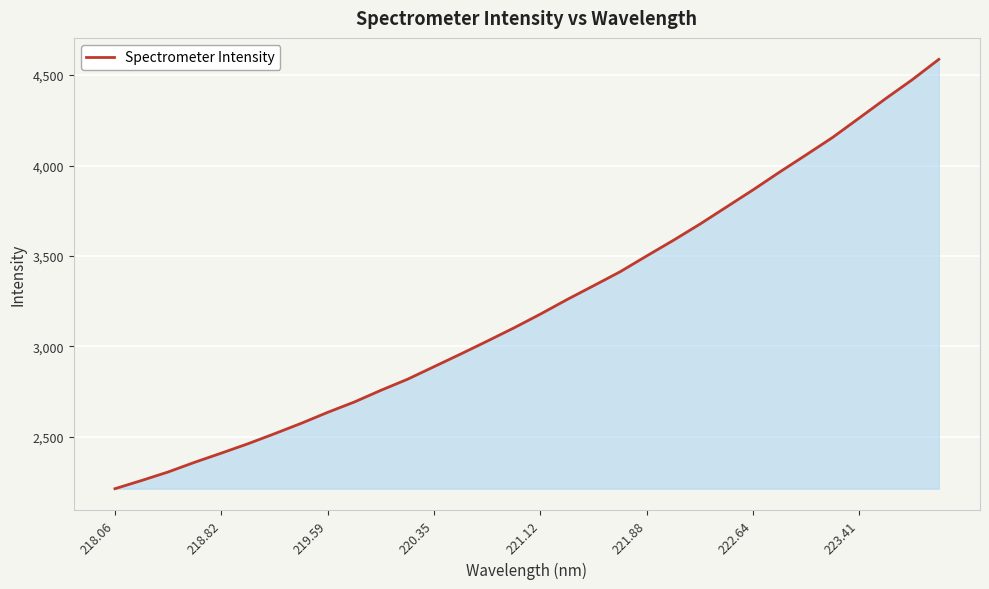

What is the minimum value shown in the chart?

2213.1